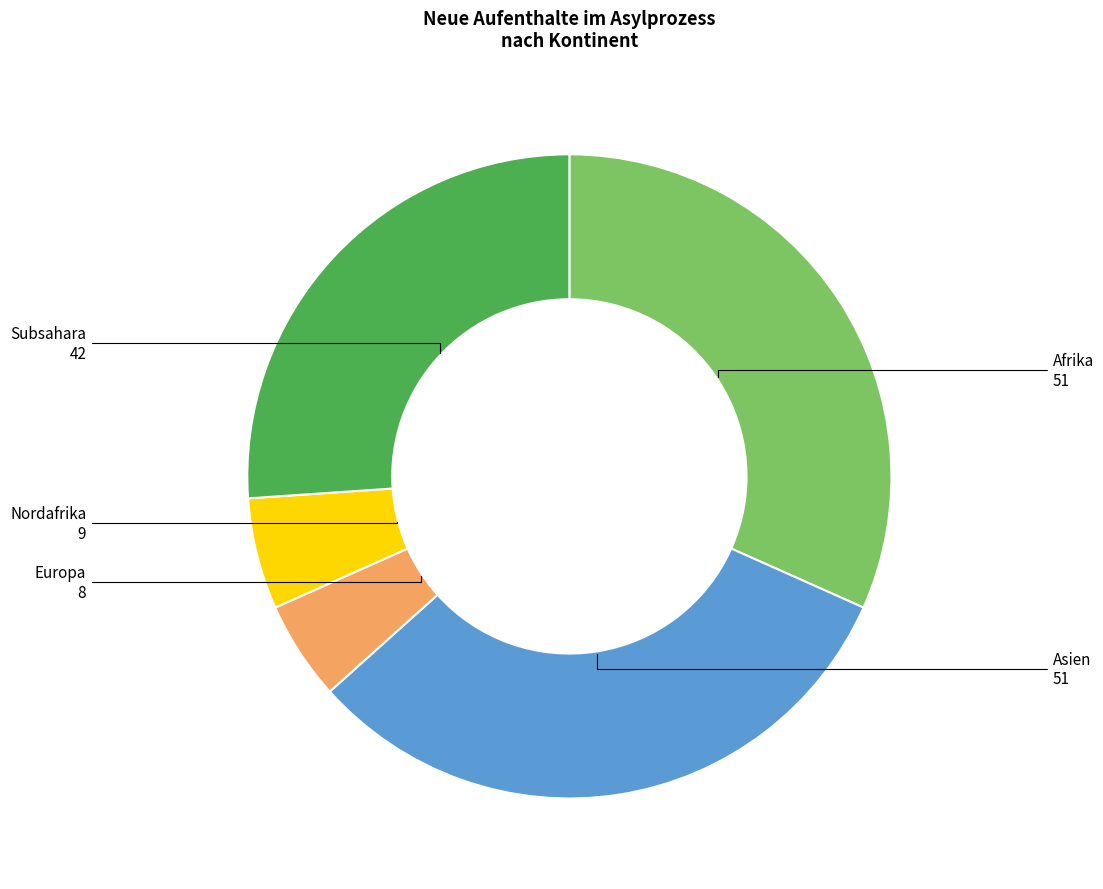

Does any single category account for the majority?

No